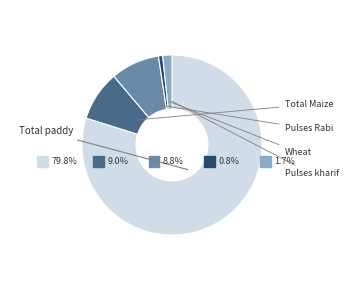

Which category has the biggest portion of the pie?

Total paddy